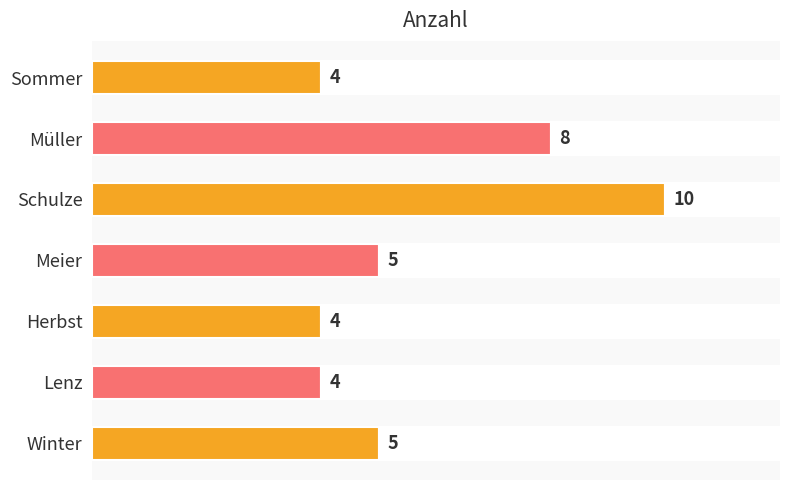

What is the maximum value shown in the chart?

10